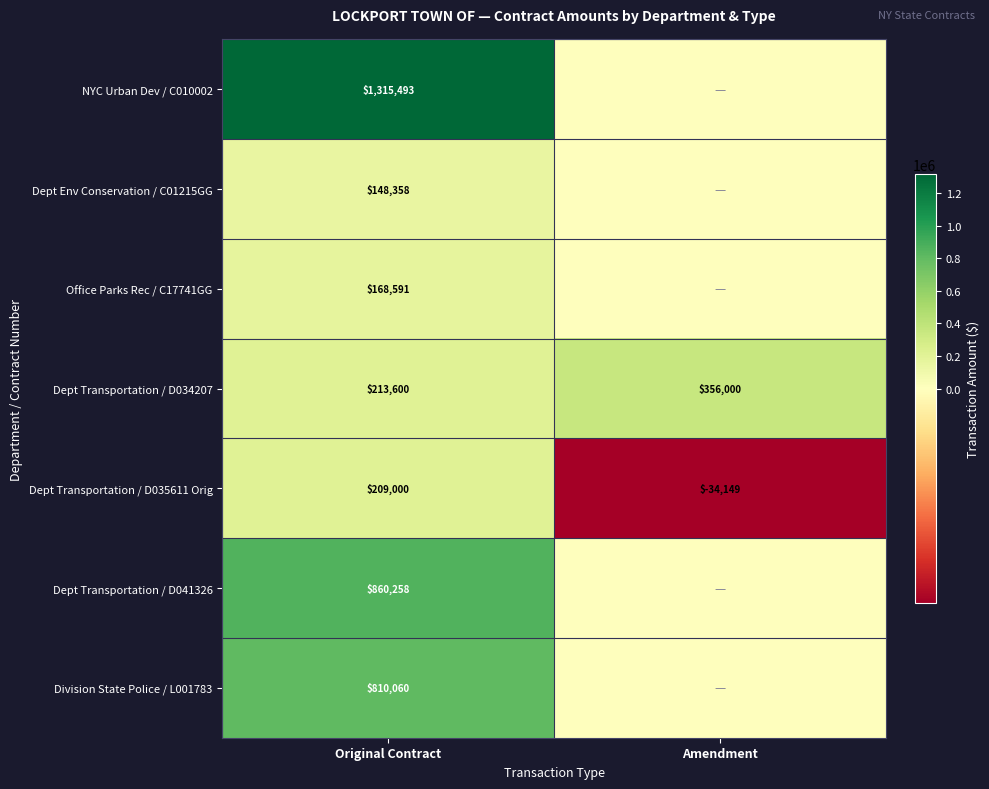

At which label does Dept Transportation / D035611 Orig reach its peak?

Original Contract